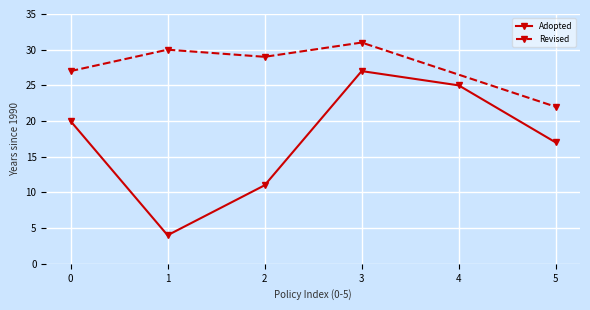

What is the value of the 6th point from the left?

17